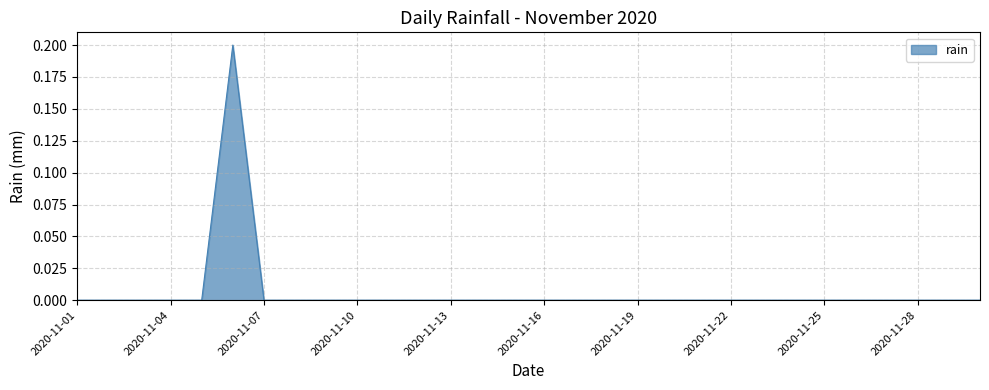

Reading left to right, transcribe all the data shown in this chart.

0.0	0.0	0.0	0.0	0.0	0.2	0.0	0.0	0.0	0.0	0.0	0.0	0.0	0.0	0.0	0.0	0.0	0.0	0.0	0.0	0.0	0.0	0.0	0.0	0.0	0.0	0.0	0.0	0.0	0.0